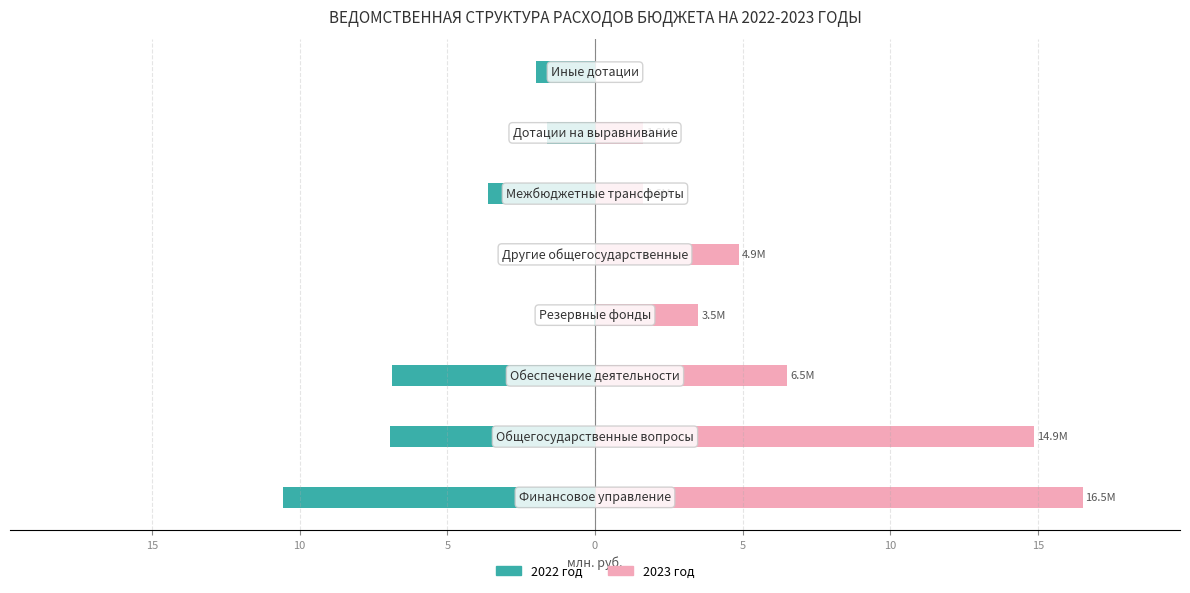

Reading left to right, list all the values displayed in this chart.

2022 год: 20=-10.6	15=-6.9	10=-6.9	5=-0.1	0=0.0	5=-3.6	10=-1.6	15=-2.0
2023 год: 20=16.5	15=14.9	10=6.5	5=3.5	0=4.9	5=1.6	10=1.6	15=0.0